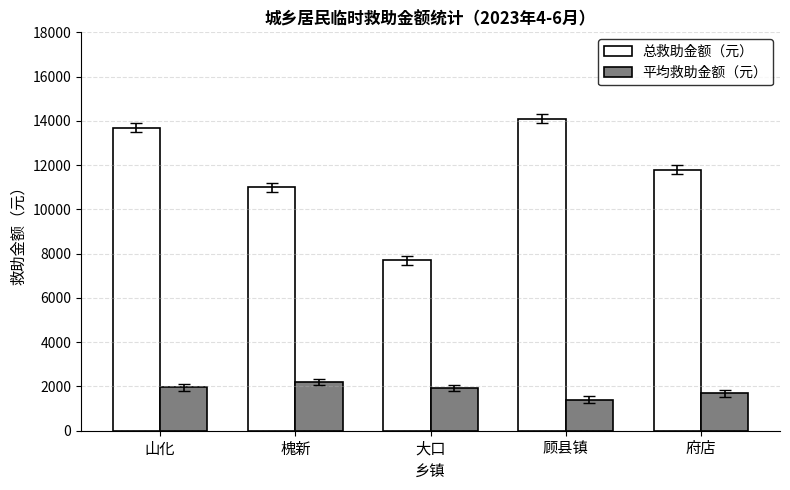

Where is 总救助金额（元） nearest to the value 10900?

槐新